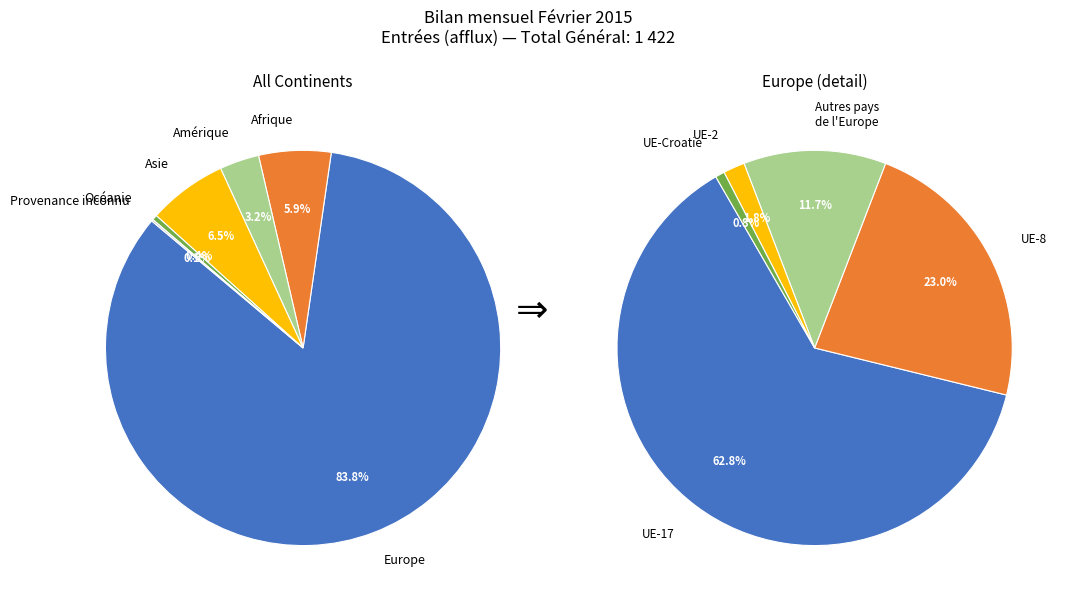

How many segments does this pie chart have?

6